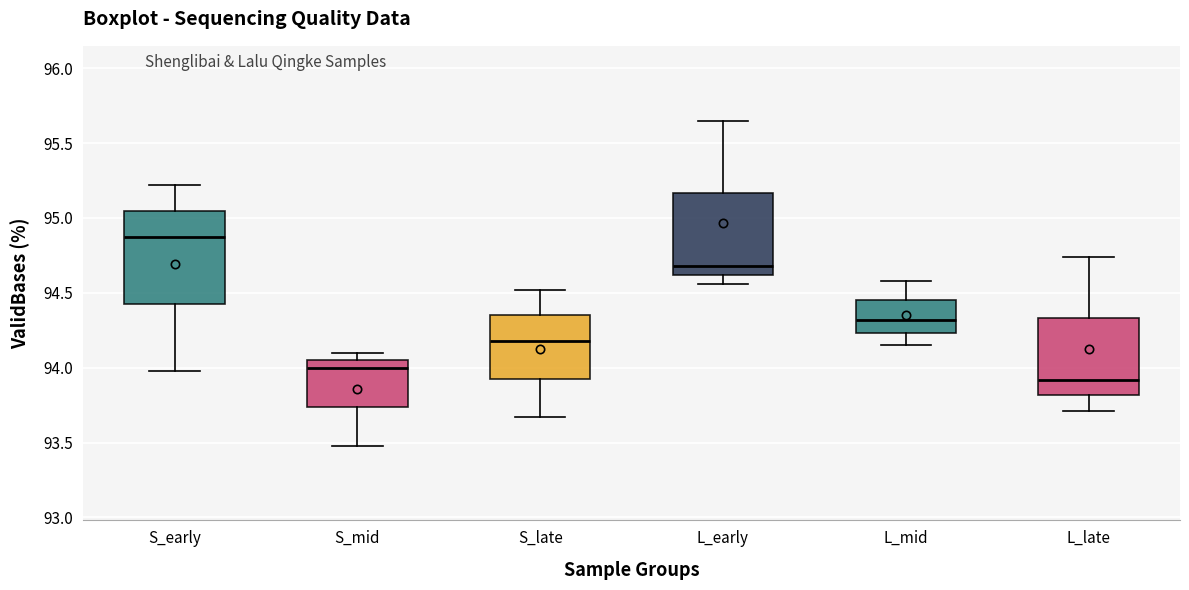

Reading left to right, read every box against the y-axis: the position of its median line, the range the box covers, and the ends of its whiskers. The values are not printed on the chart, so give them approximately, as read against the axis.

S_early: median 94.85, box 94.45 to 95.05, whiskers 94.00 to 95.20
S_mid: median 94.00, box 93.75 to 94.05, whiskers 93.50 to 94.10
S_late: median 94.20, box 93.95 to 94.35, whiskers 93.65 to 94.50
L_early: median 94.70, box 94.60 to 95.15, whiskers 94.55 to 95.65
L_mid: median 94.30, box 94.25 to 94.45, whiskers 94.15 to 94.60
L_late: median 93.90, box 93.80 to 94.35, whiskers 93.70 to 94.75